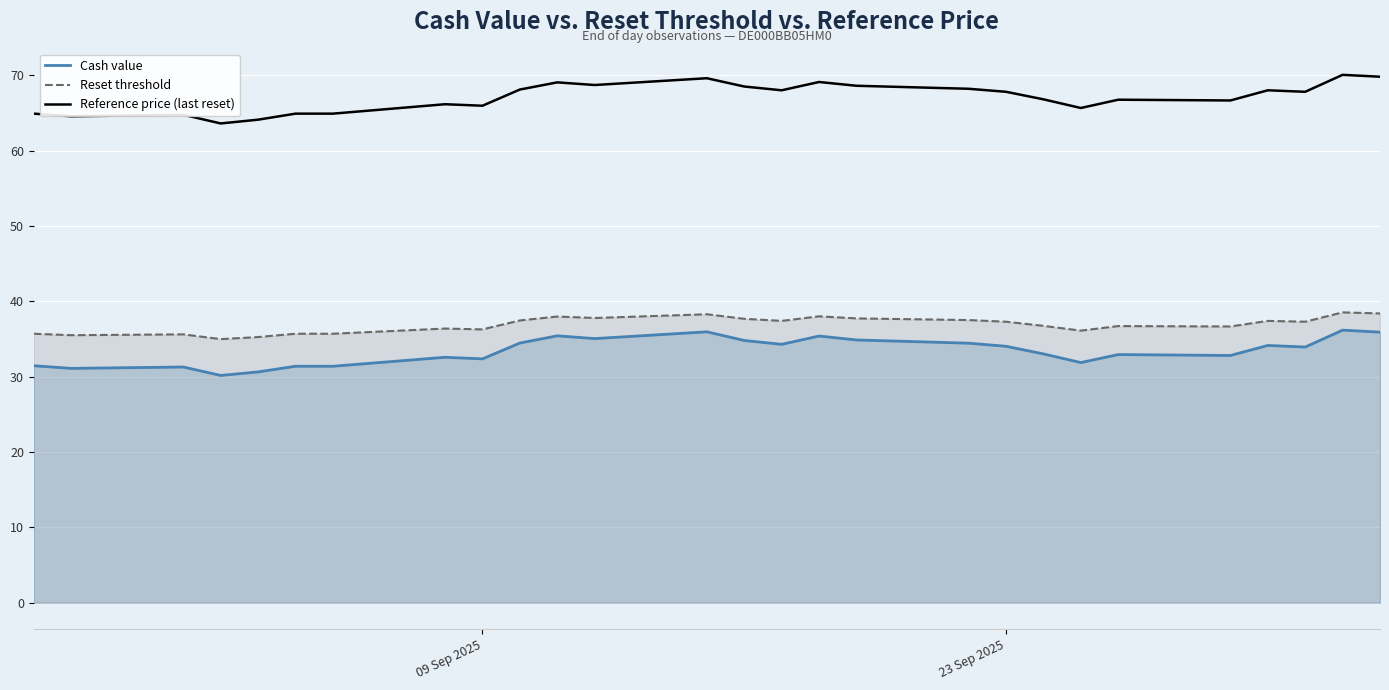

True or false: Cash value and Reset threshold intersect in this chart.

False